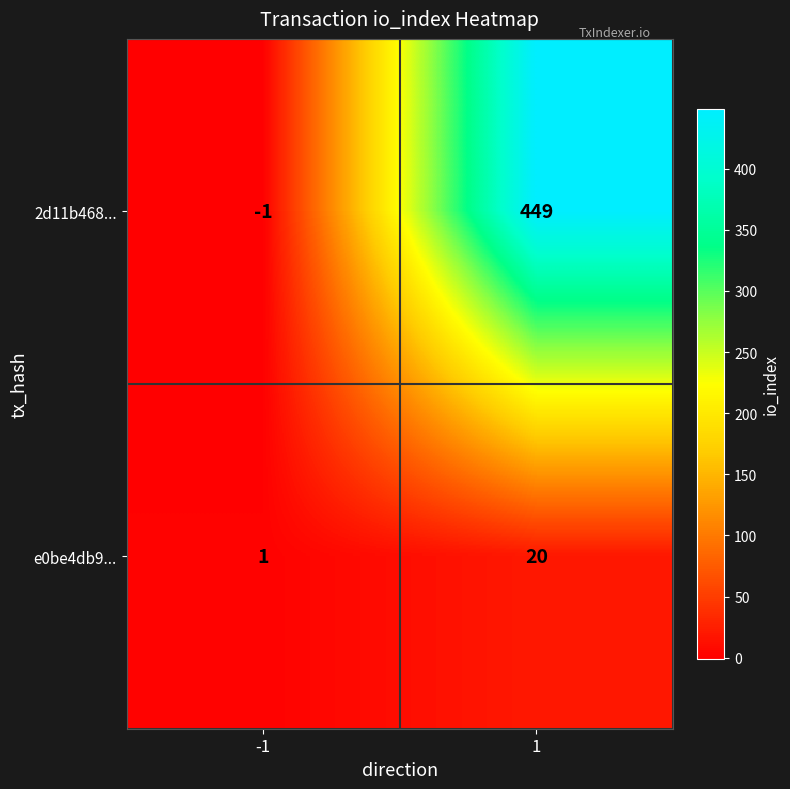

Rank the series by their maximum value, from lowest to highest.

e0be4db9..., 2d11b468...